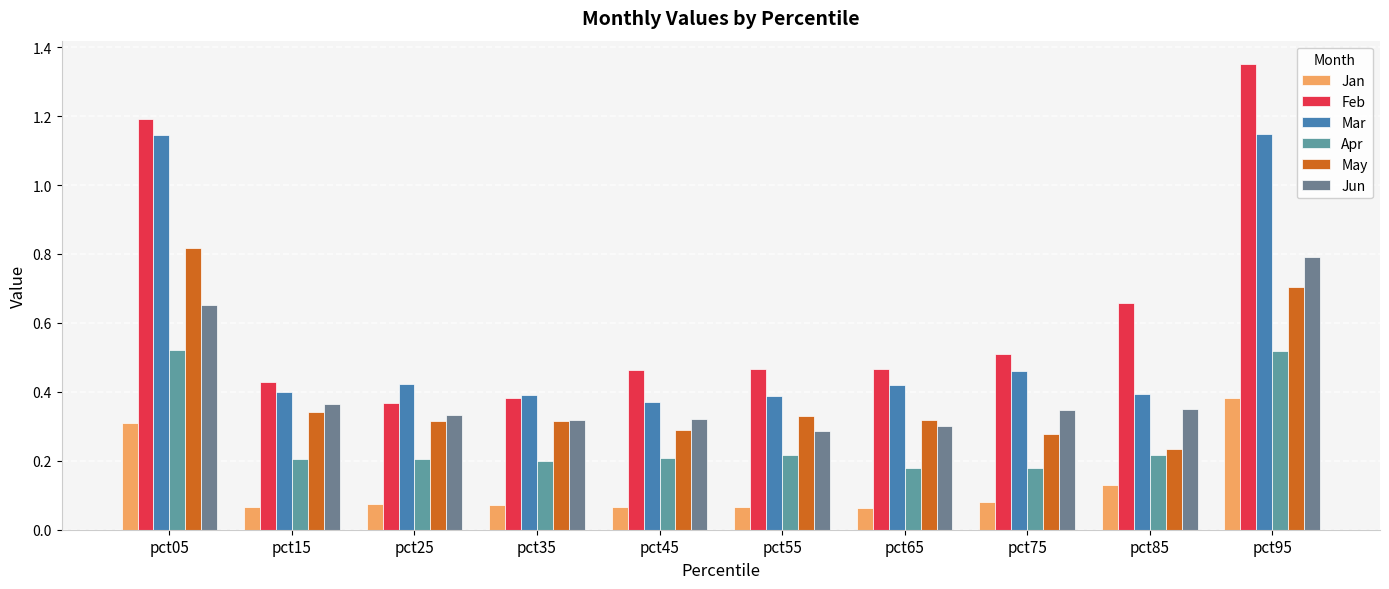

How many bars are there in total?

60